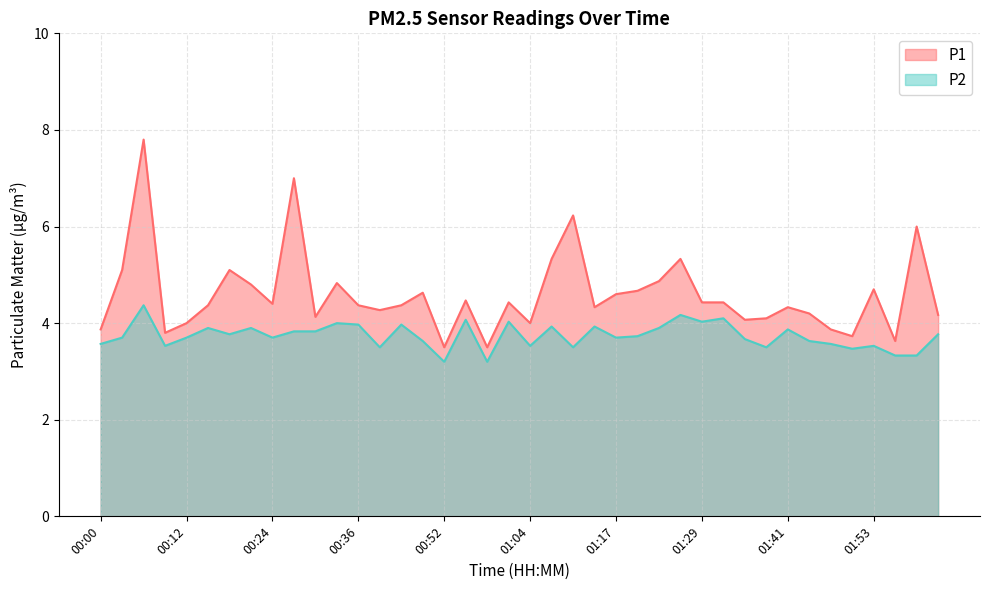

What is the value of the P2 point at the 21st from the left?

3.5